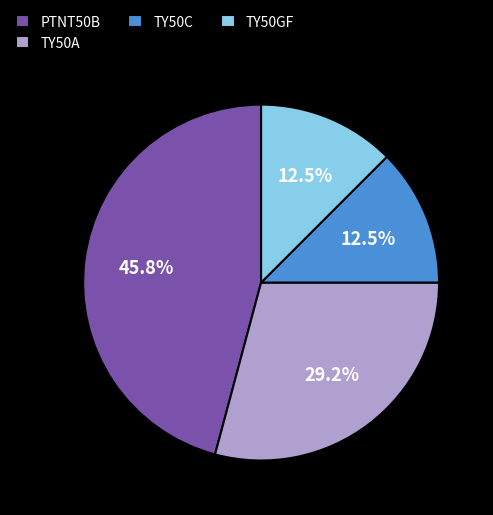

How many slices are in this pie chart?

4